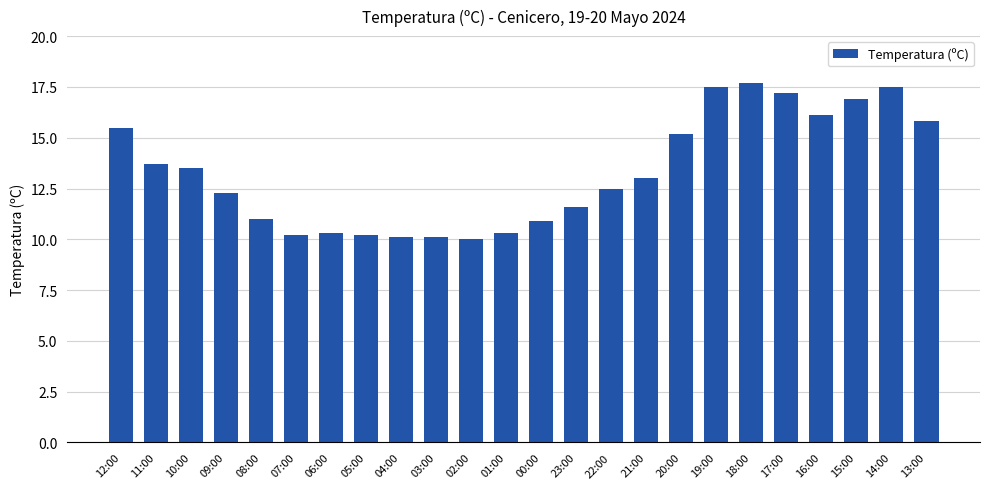

What position from the right is 10:00?

22